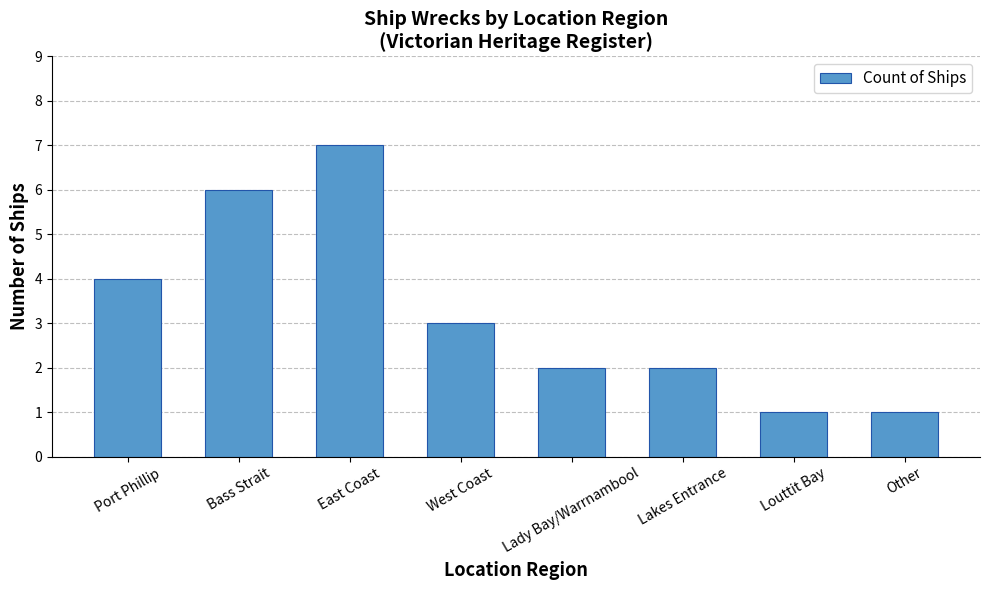

Read the value at Port Phillip.

4